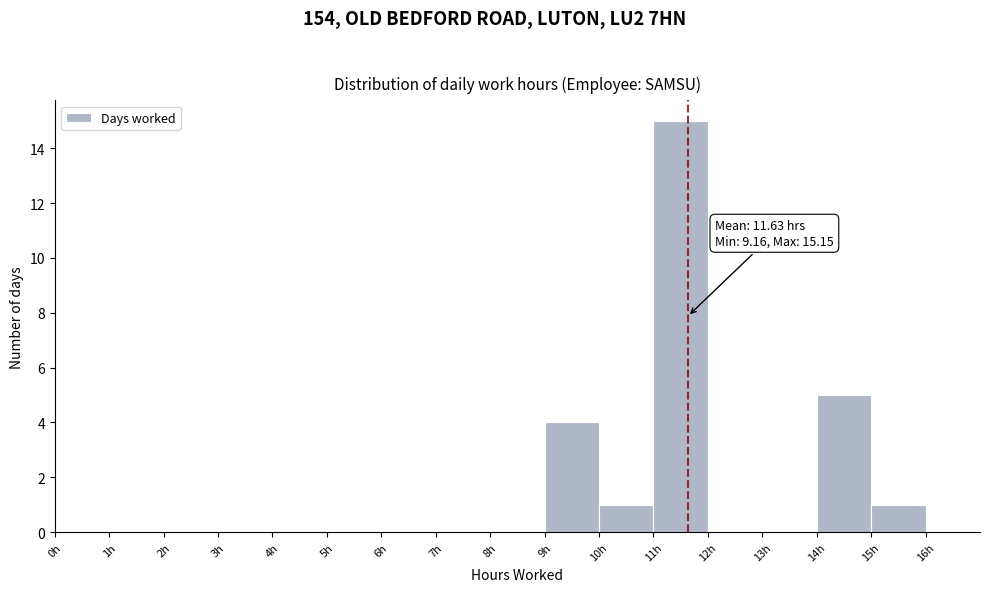

Which range on the x-axis has the tallest bar?

11 to 12